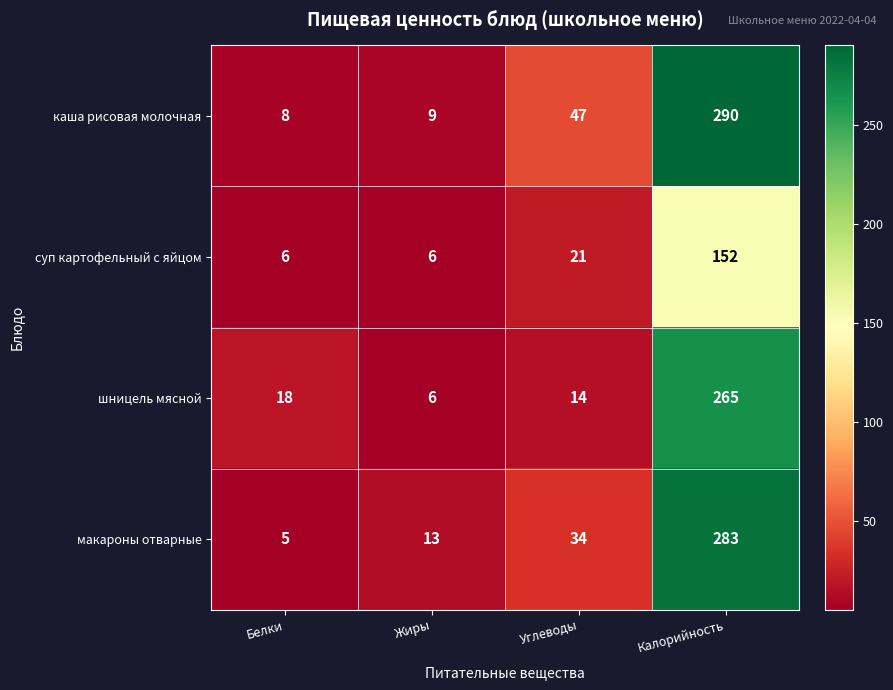

At which category is the sum across all series the highest?

Калорийность